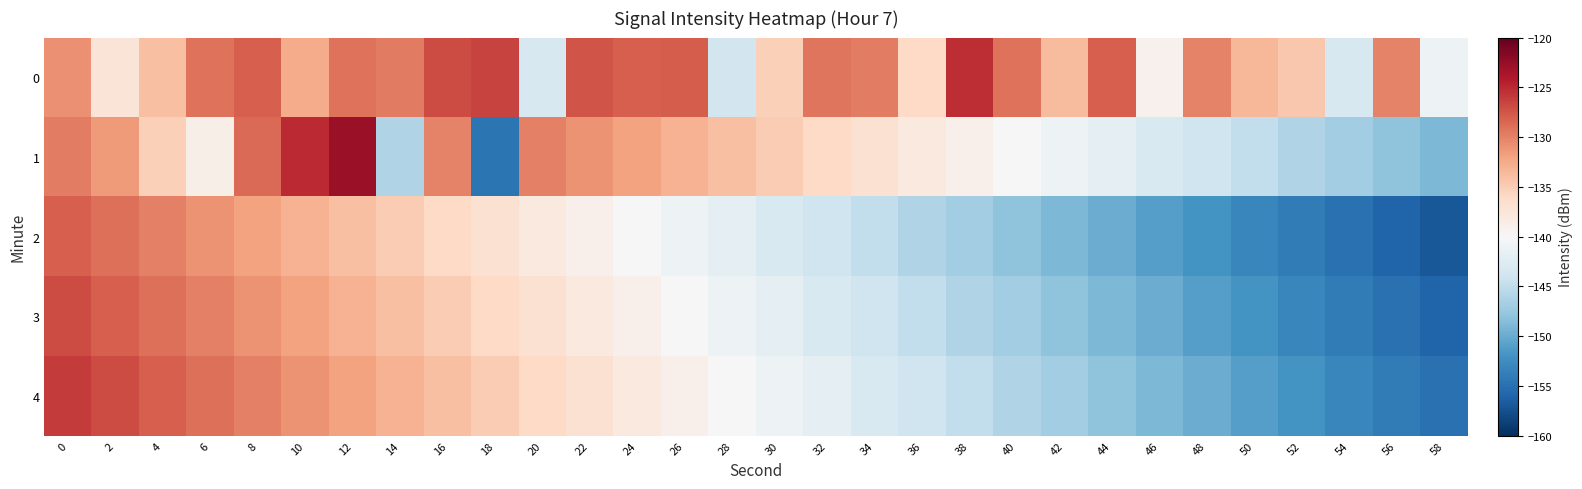

Rank the series at 40 from lowest to highest value.

2, 3, 4, 1, 0